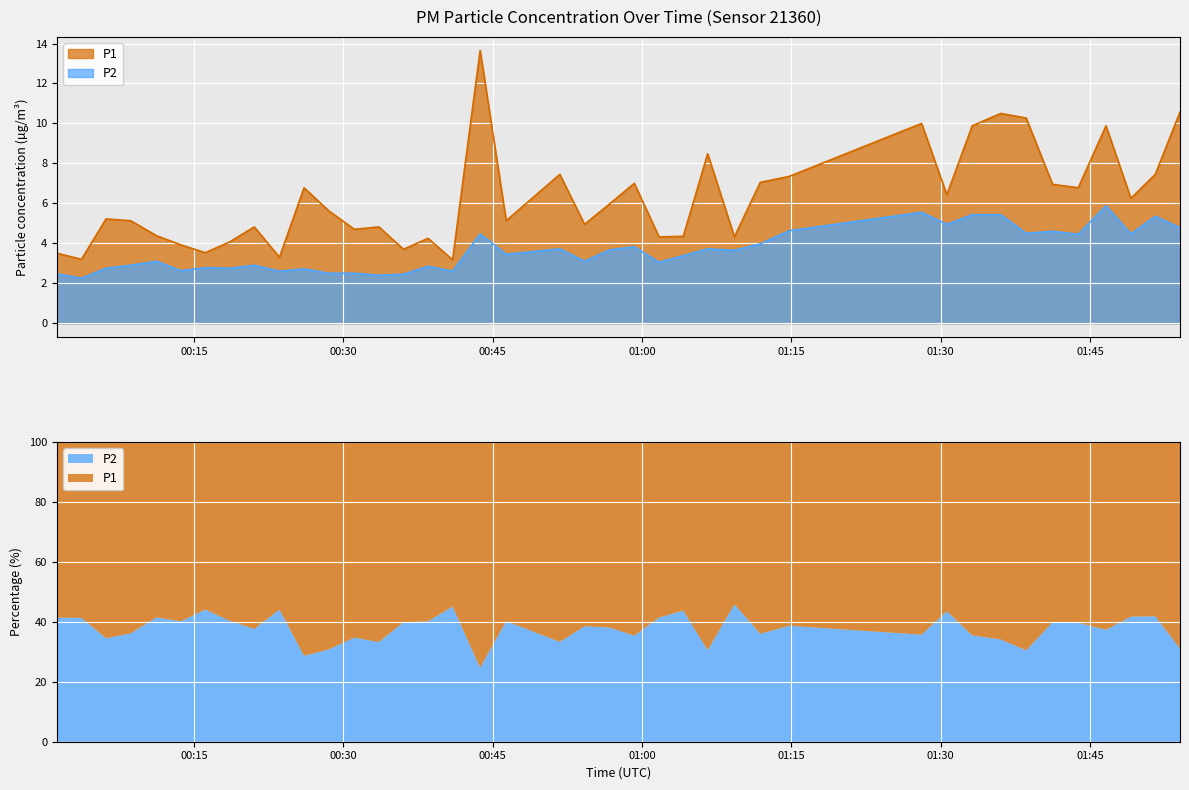

True or false: P1 and P2 cross at least once.

False